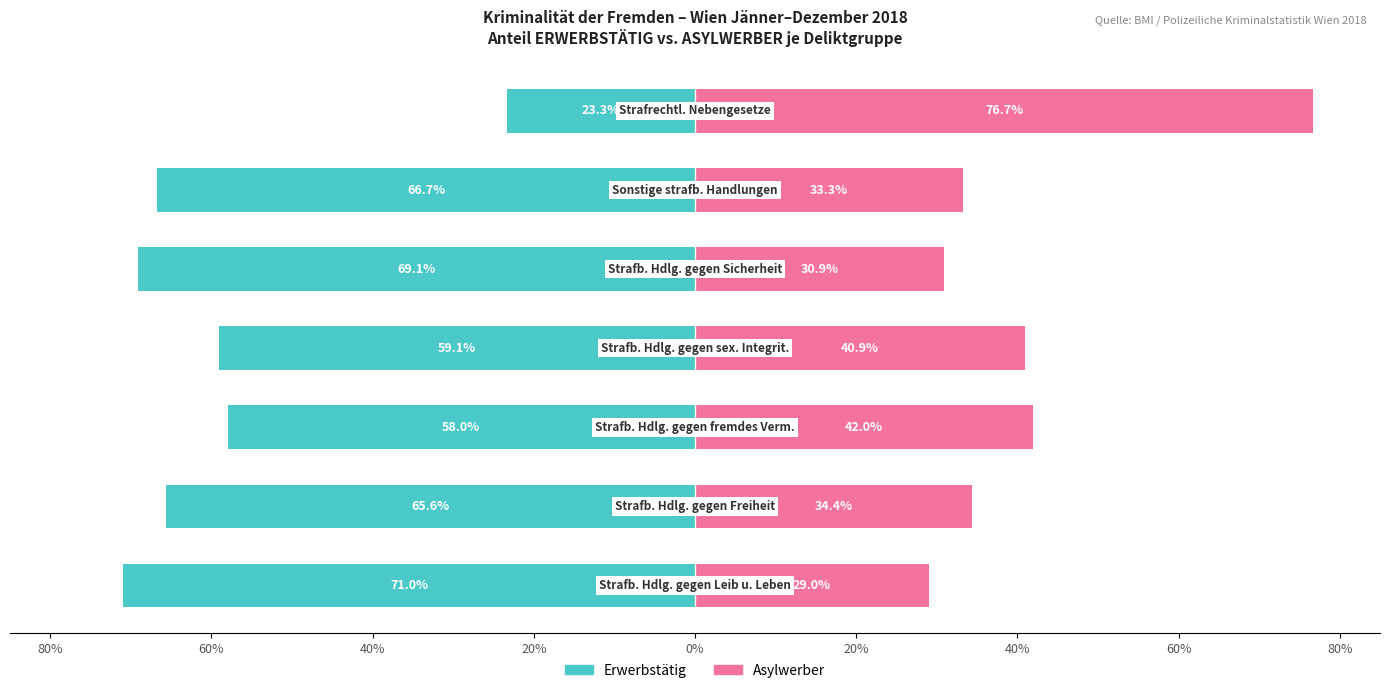

How many values in the ASYLWERBER series are below 34?

3